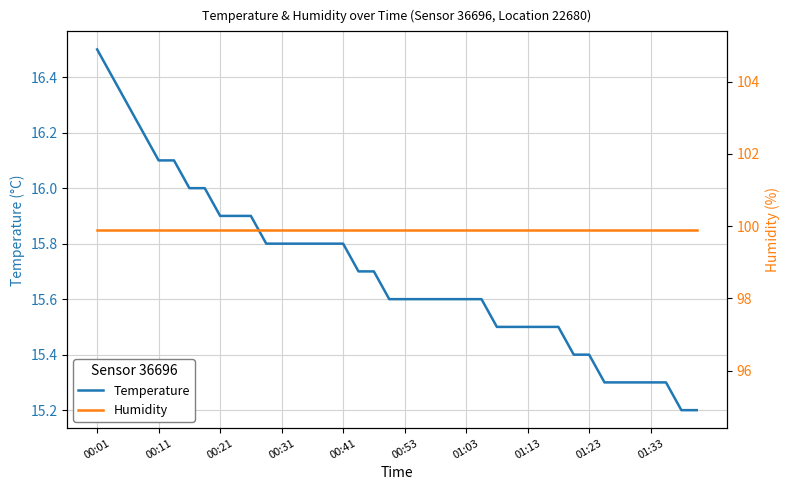

Does the chart display data point markers on the line(s)?

No